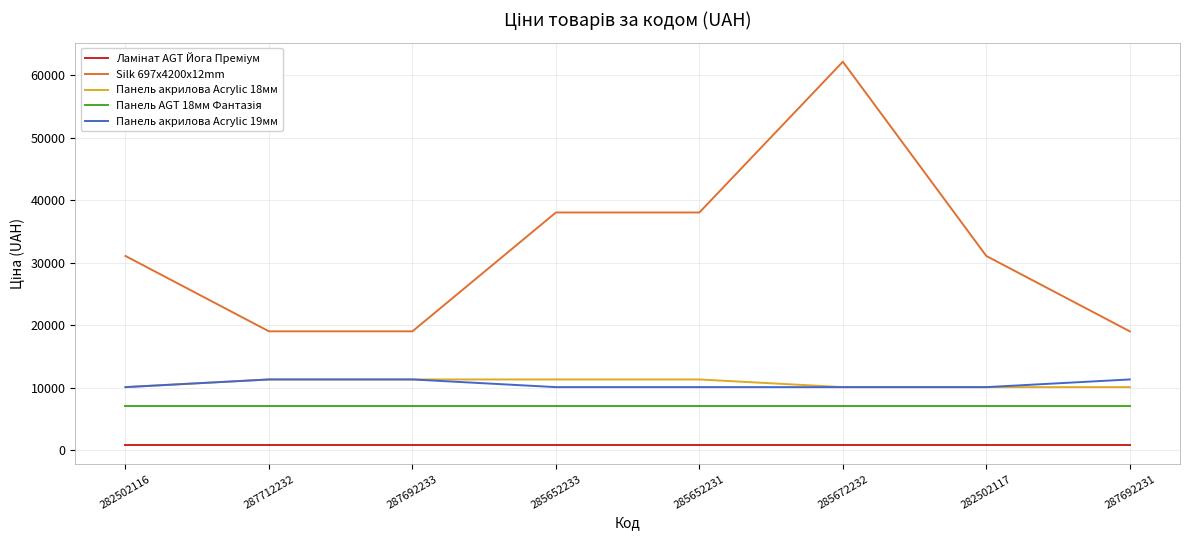

At which category is the sum across all series the highest?

285672232